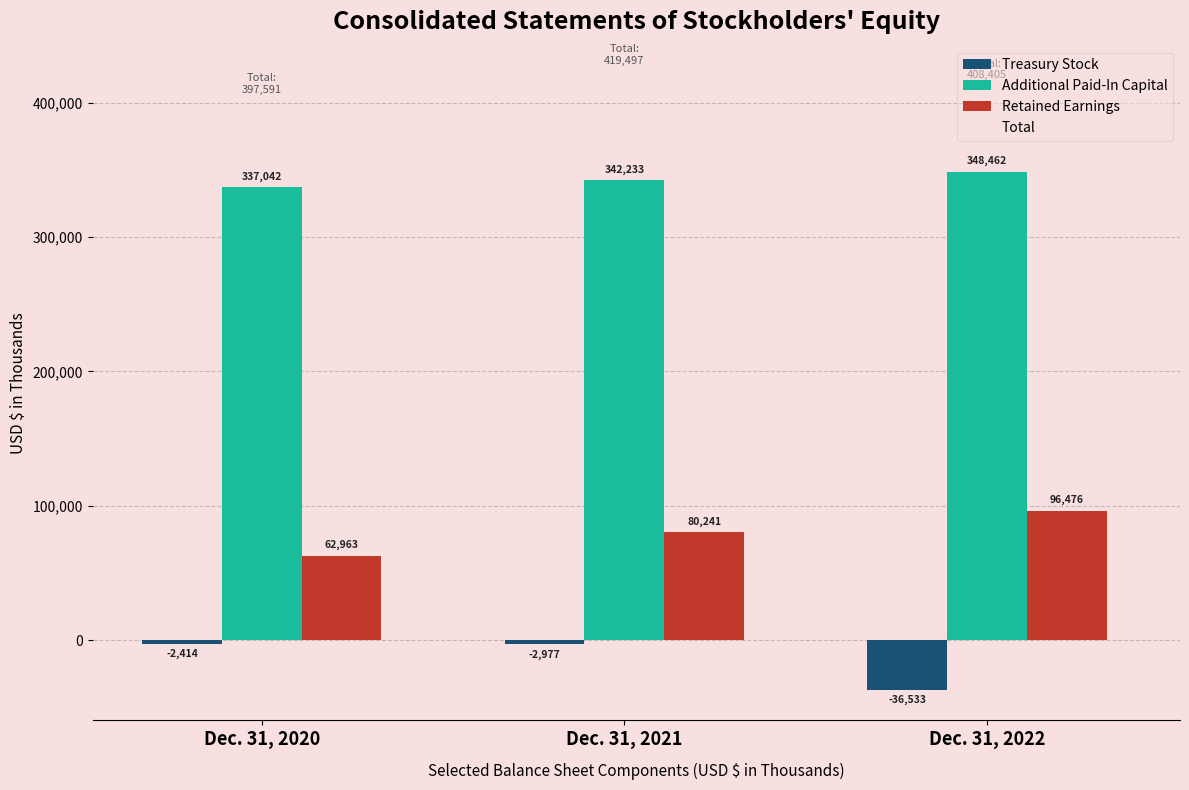

What is the difference between the maximum and minimum values in the Additional Paid-In Capital series?

11420